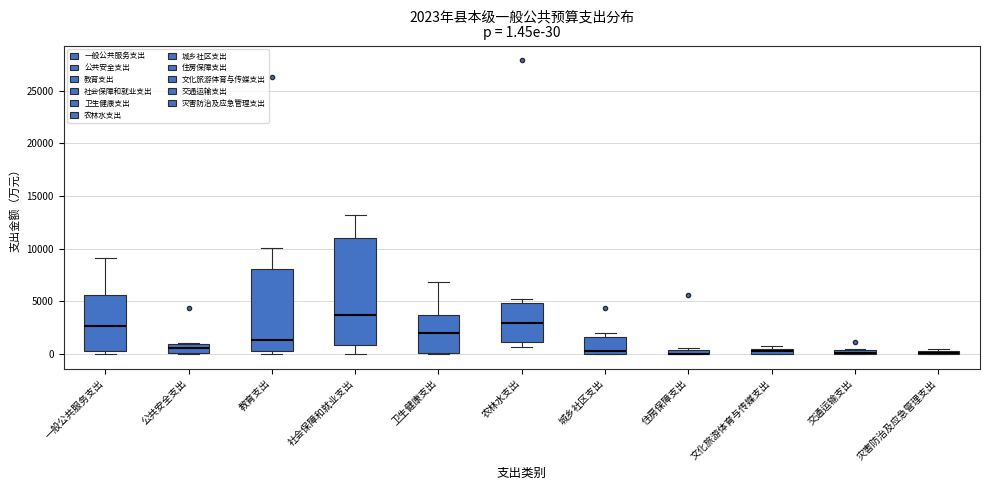

Comparing the boxes themselves (not the whiskers), which one is the tallest?

社会保障和就业支出